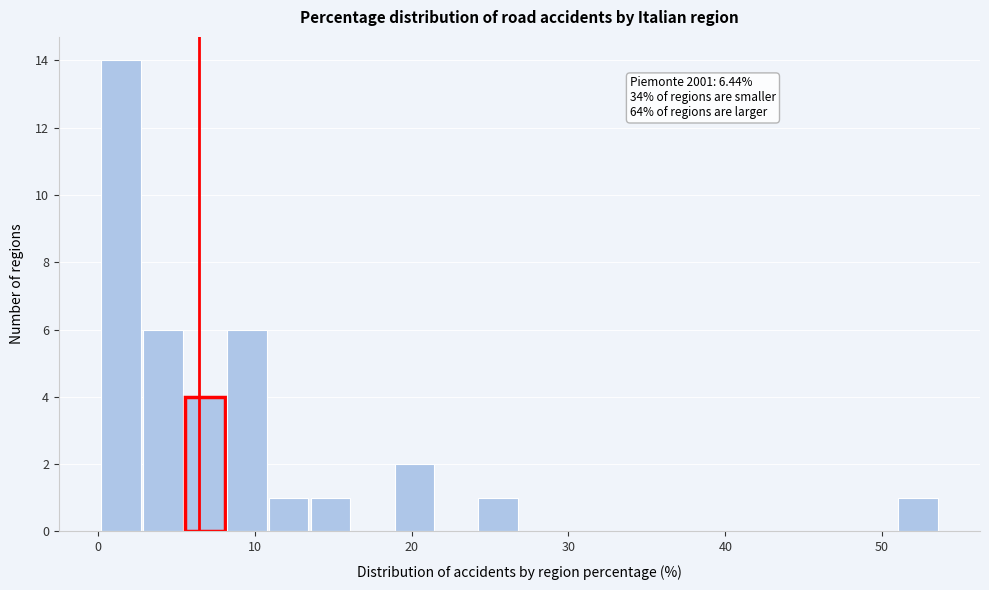

Read against the x-axis, roughly where is the centre of the tallest bar?

1